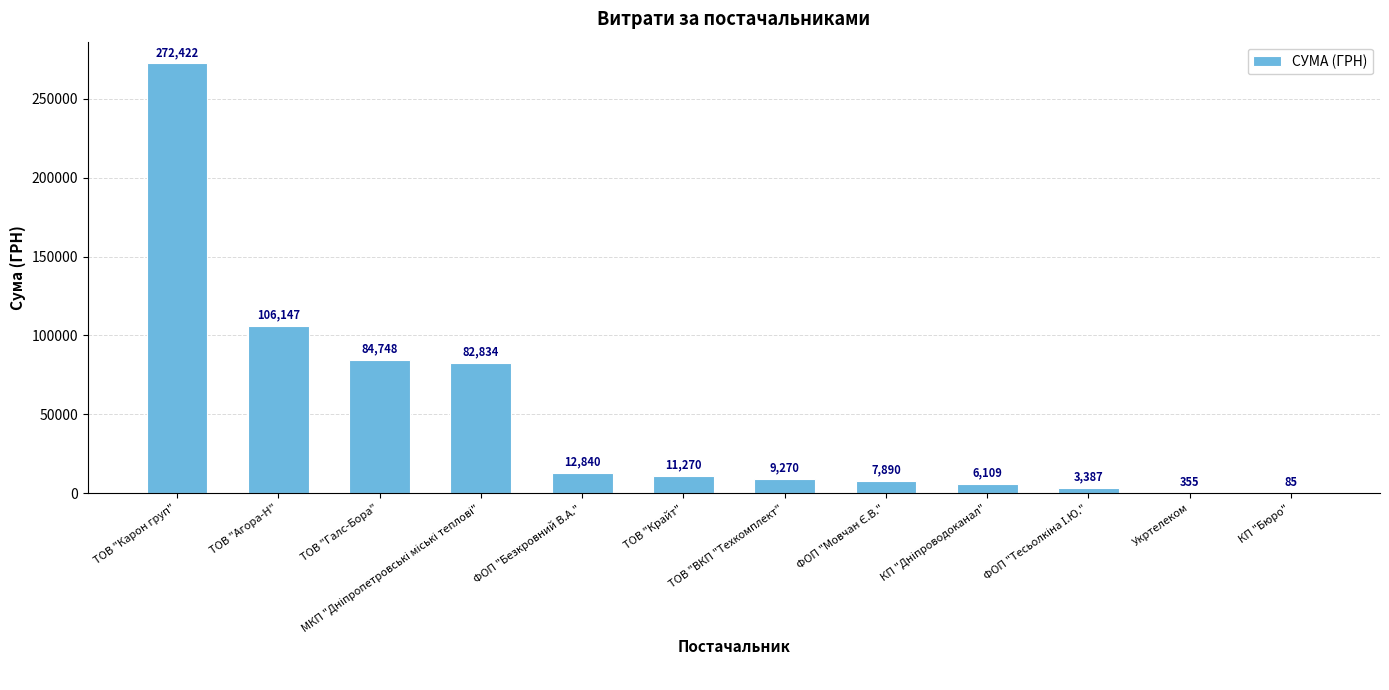

True or false: the data shows 84748.4 at ТОВ "Галс-Бора".

True